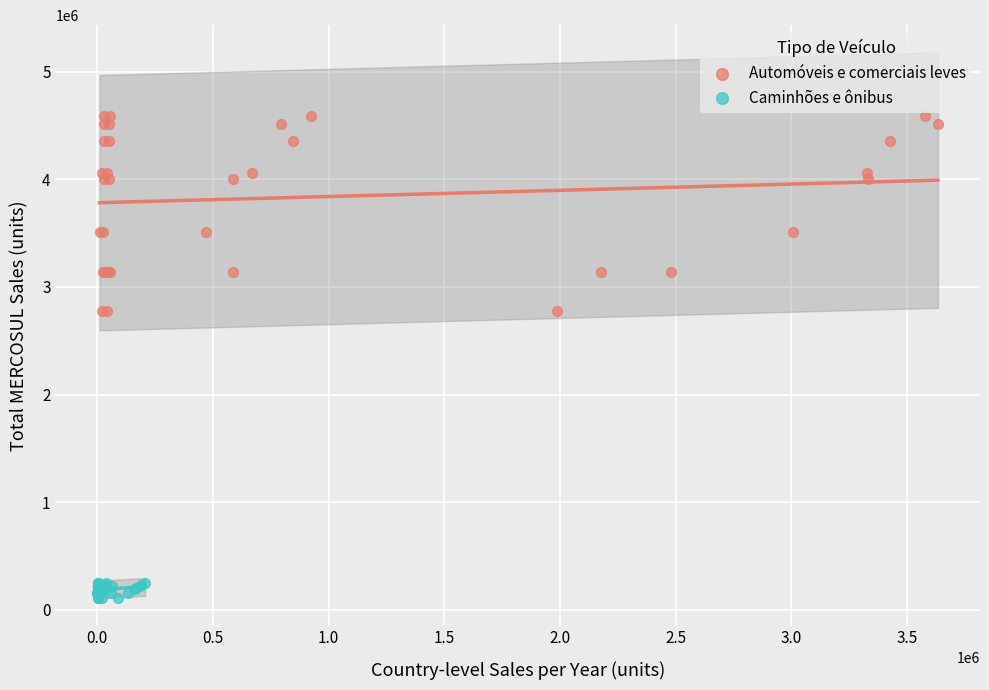

Which series contains the highest Y value?

Automóveis e comerciais leves